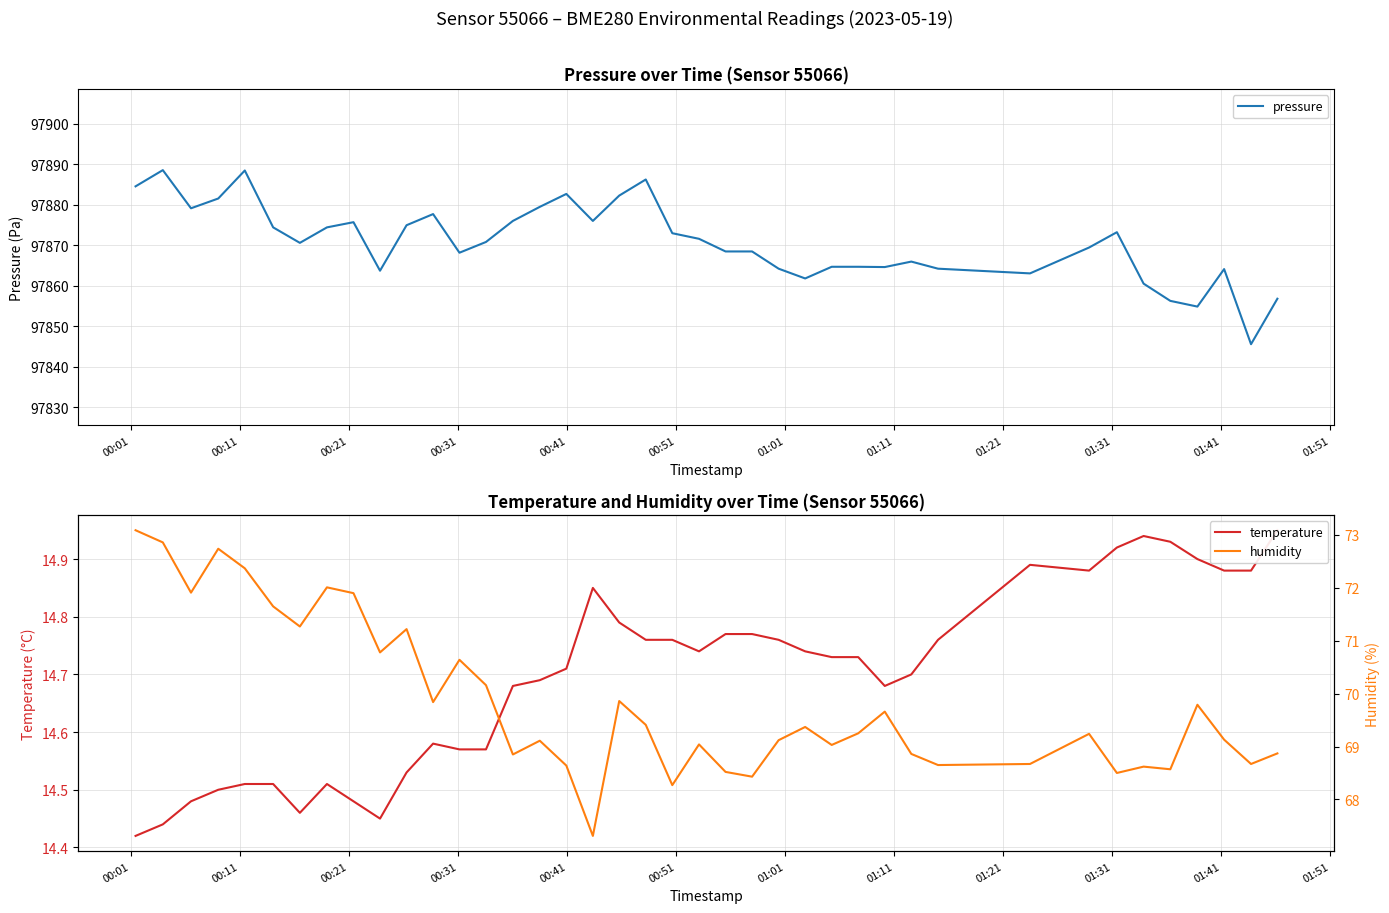

What is the highest value of the pressure series?

97888.5